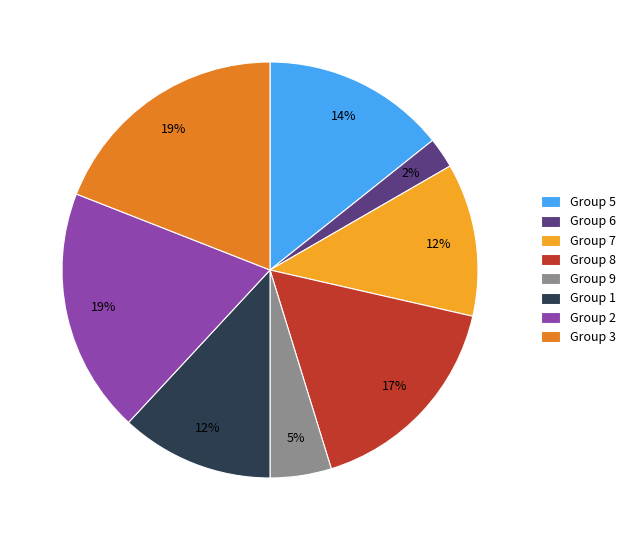

Is it true that Group 2 is 10% of the pie?

False